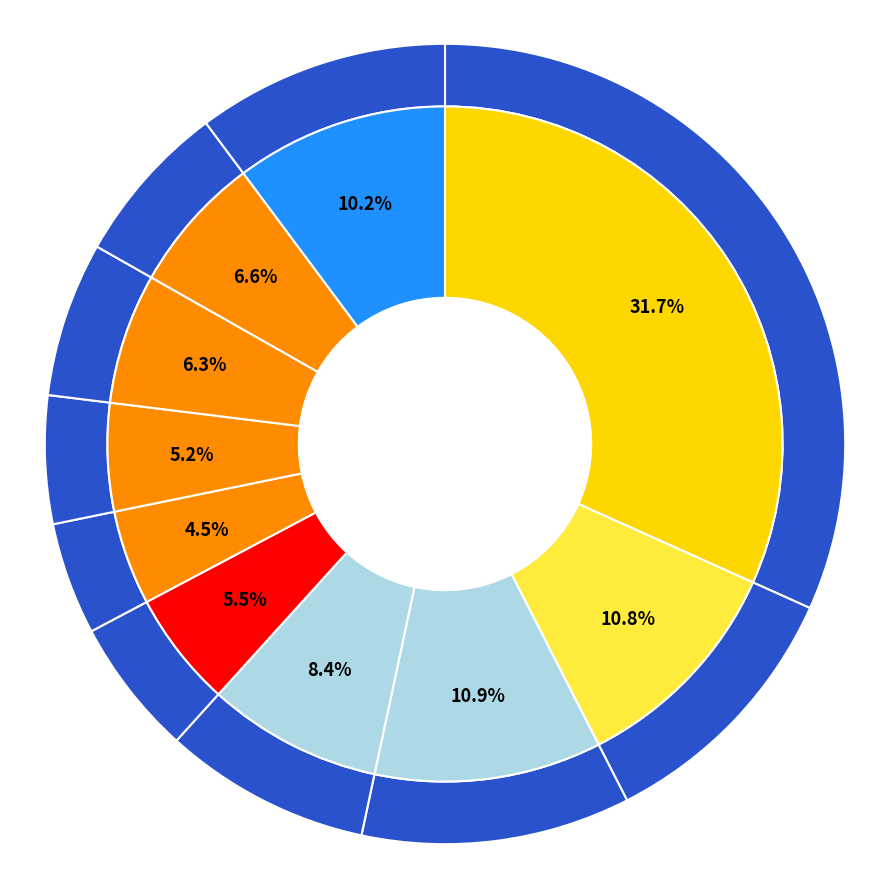

Is there any slice that represents more than half of the pie?

No